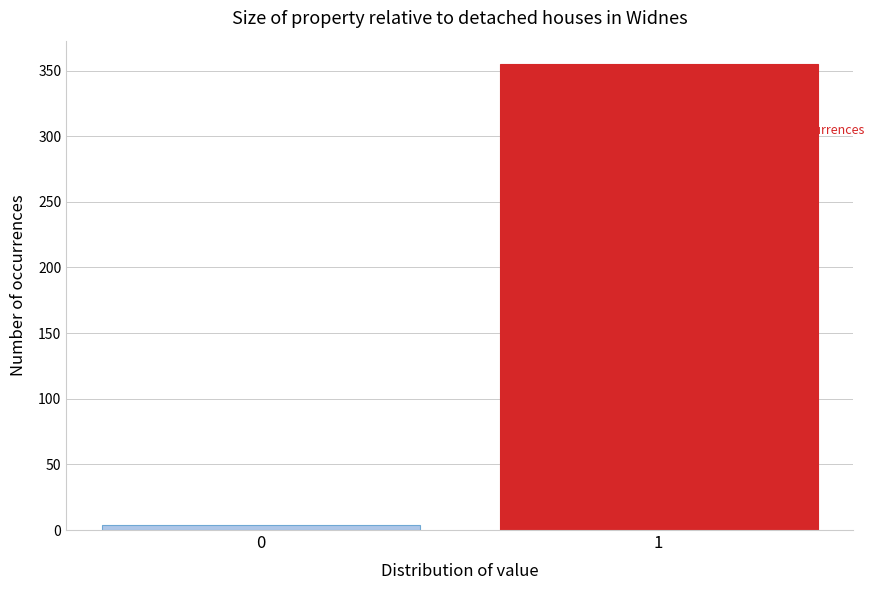

Reading right to left, list all the values displayed in this chart.

355	4